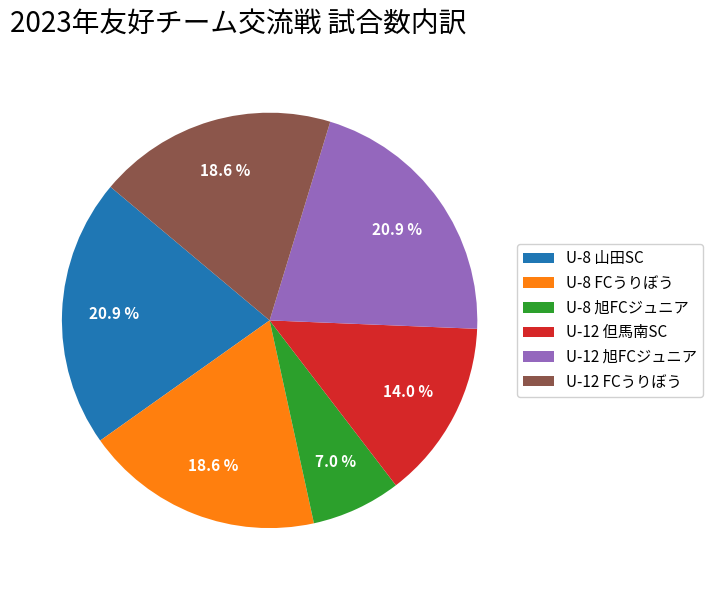

Between U-12 FCうりぼう and U-12 旭FCジュニア, which is larger?

U-12 旭FCジュニア